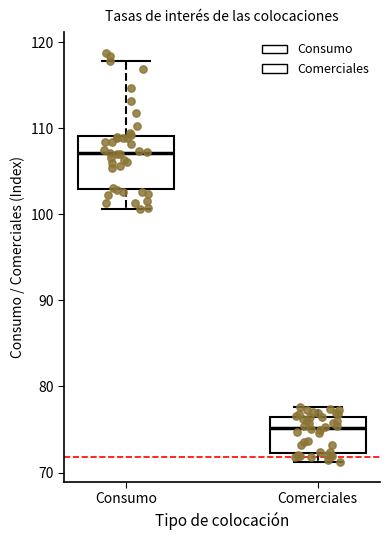

Which box is the tallest, from its lower edge to its upper edge?

Consumo